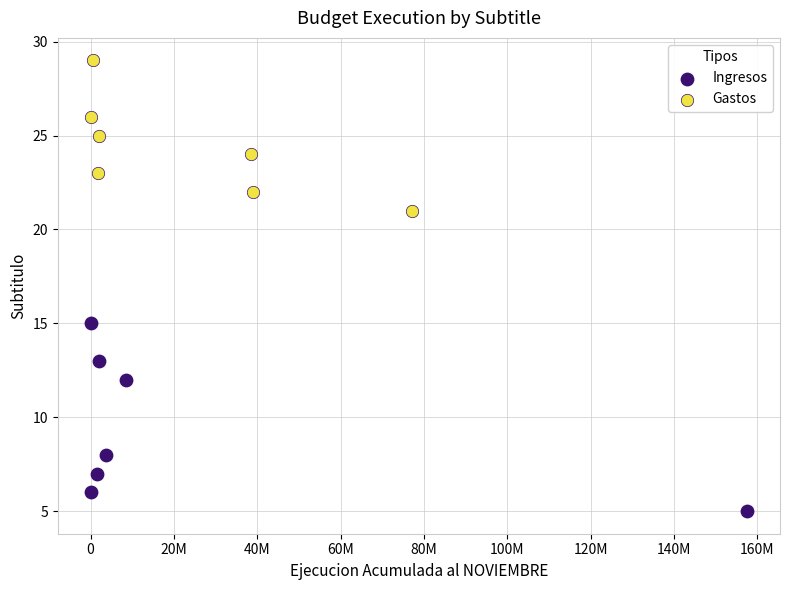

Which series reaches the minimum Y coordinate?

Ingresos